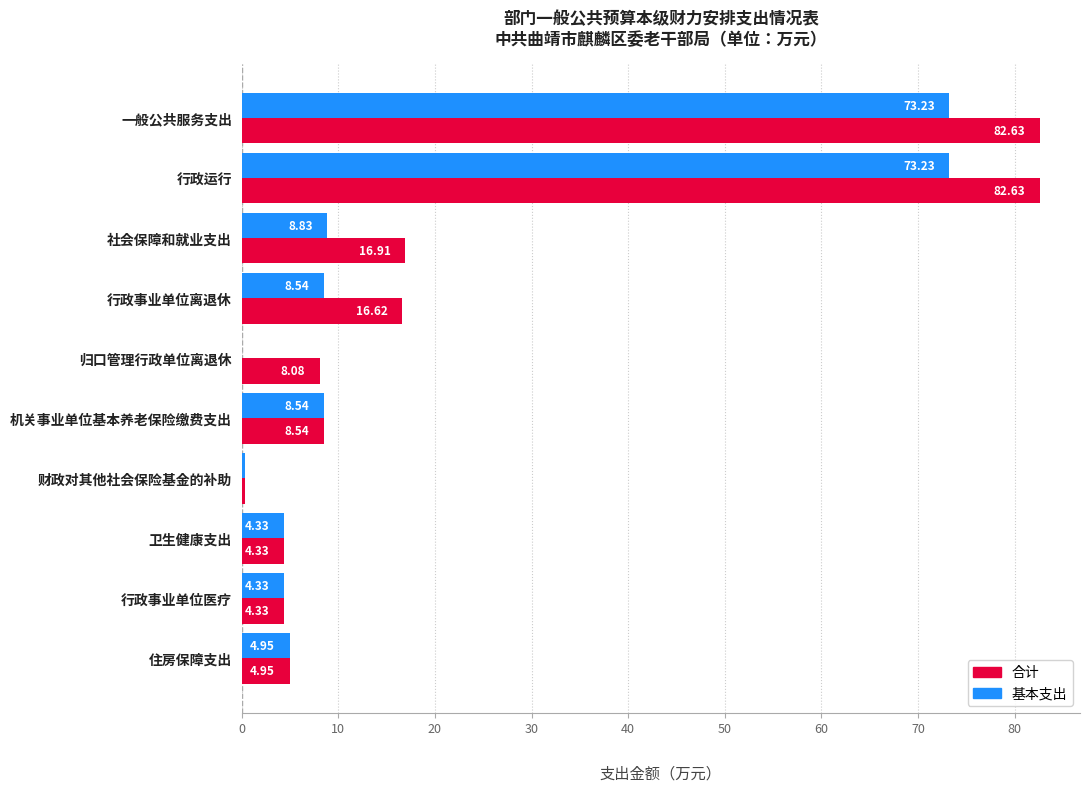

What is the total value across all series at 财政对其他社会保险基金的补助?

0.6